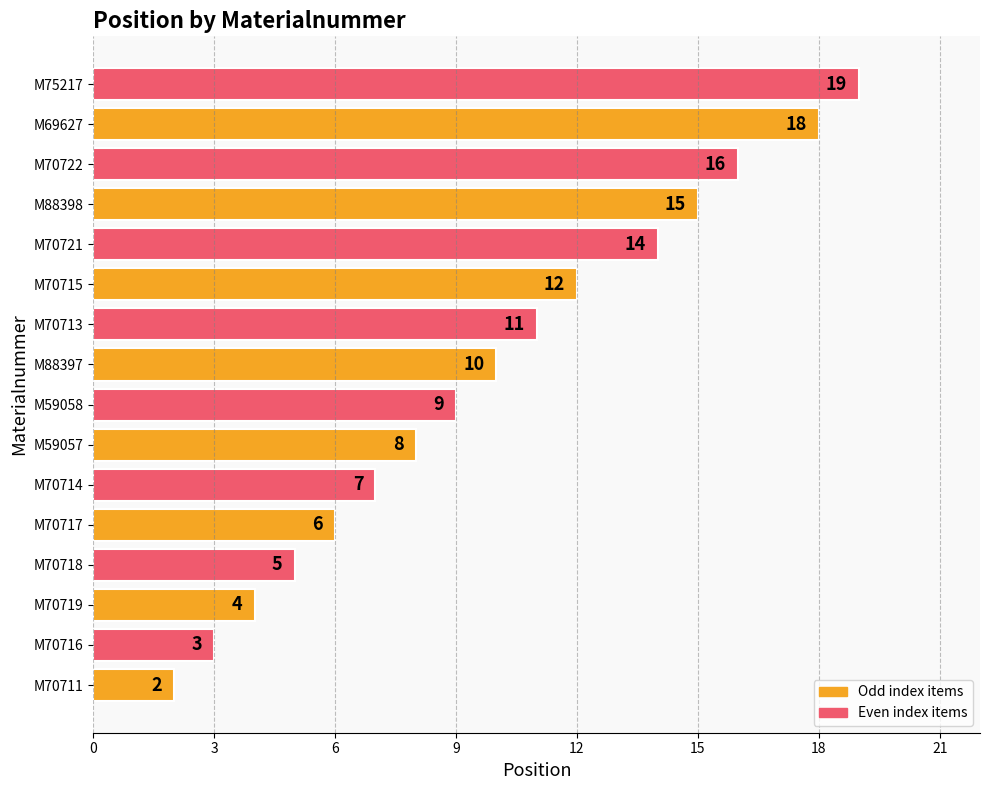

How many bars are there in total?

16